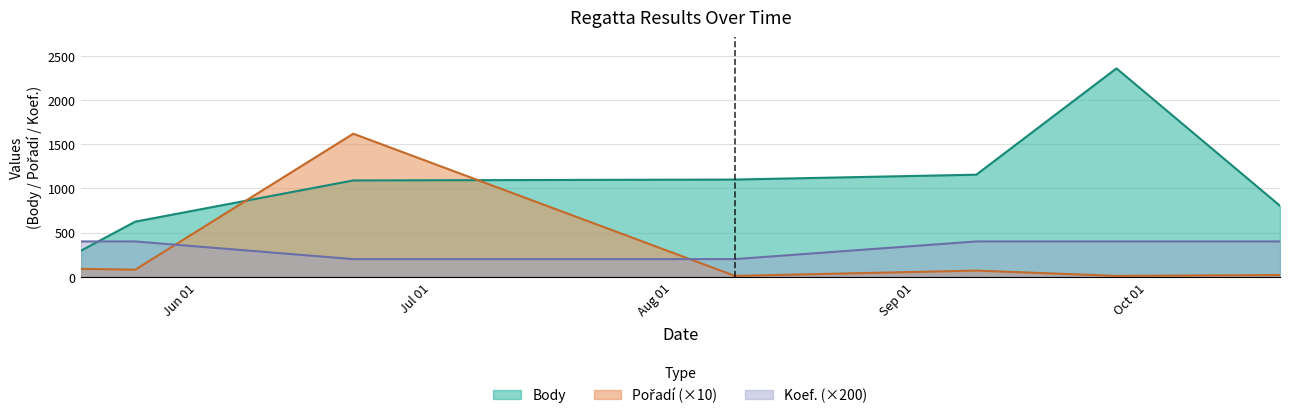

True or false: Koef. and Pořadí intersect in this chart.

True